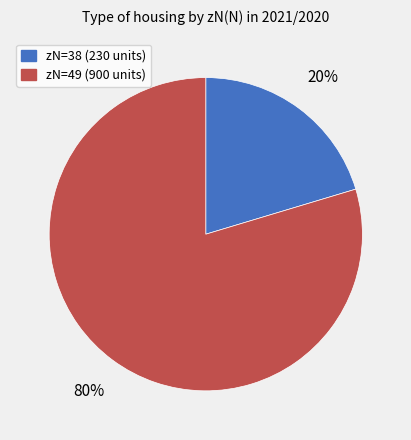

Does any single category account for the majority?

Yes